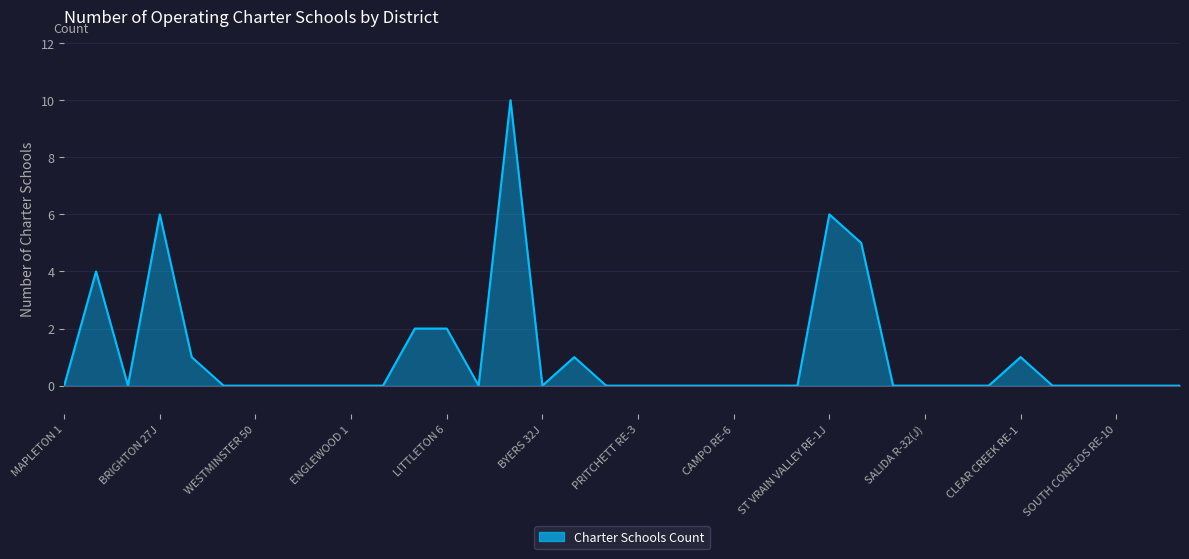

What is the difference between the maximum and minimum values?

10